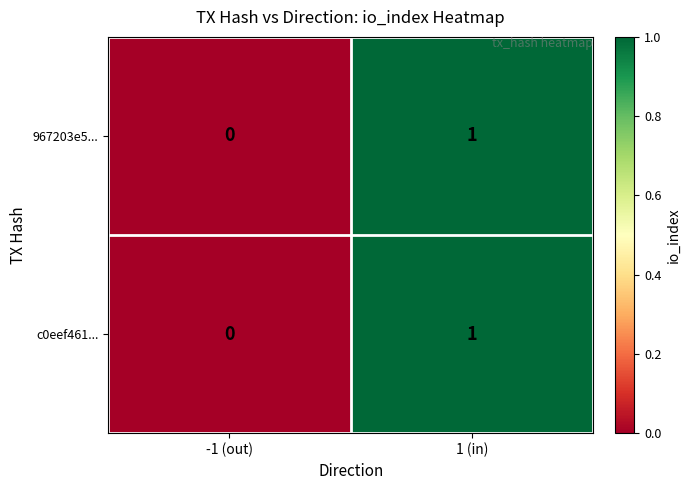

At which label does 967203e5... reach its minimum?

-1 (out)